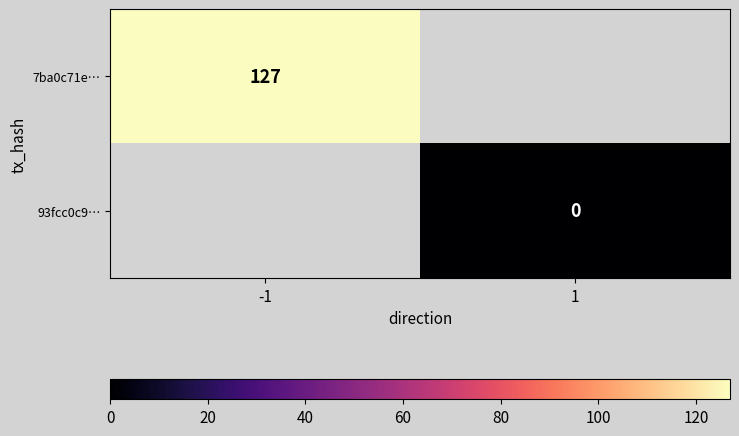

Is the value of 7ba0c71e… at -1 greater than the value of 93fcc0c9… at 1?

Yes